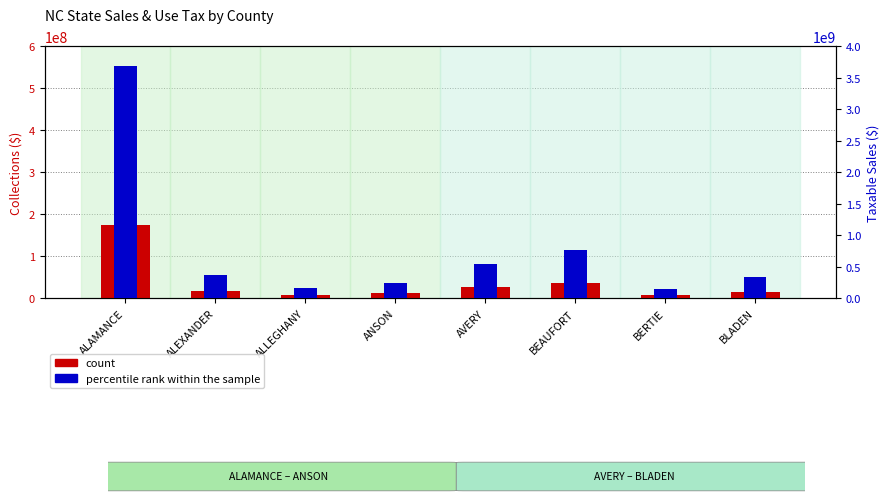

Where is count nearest to the value 91432016?

BEAUFORT